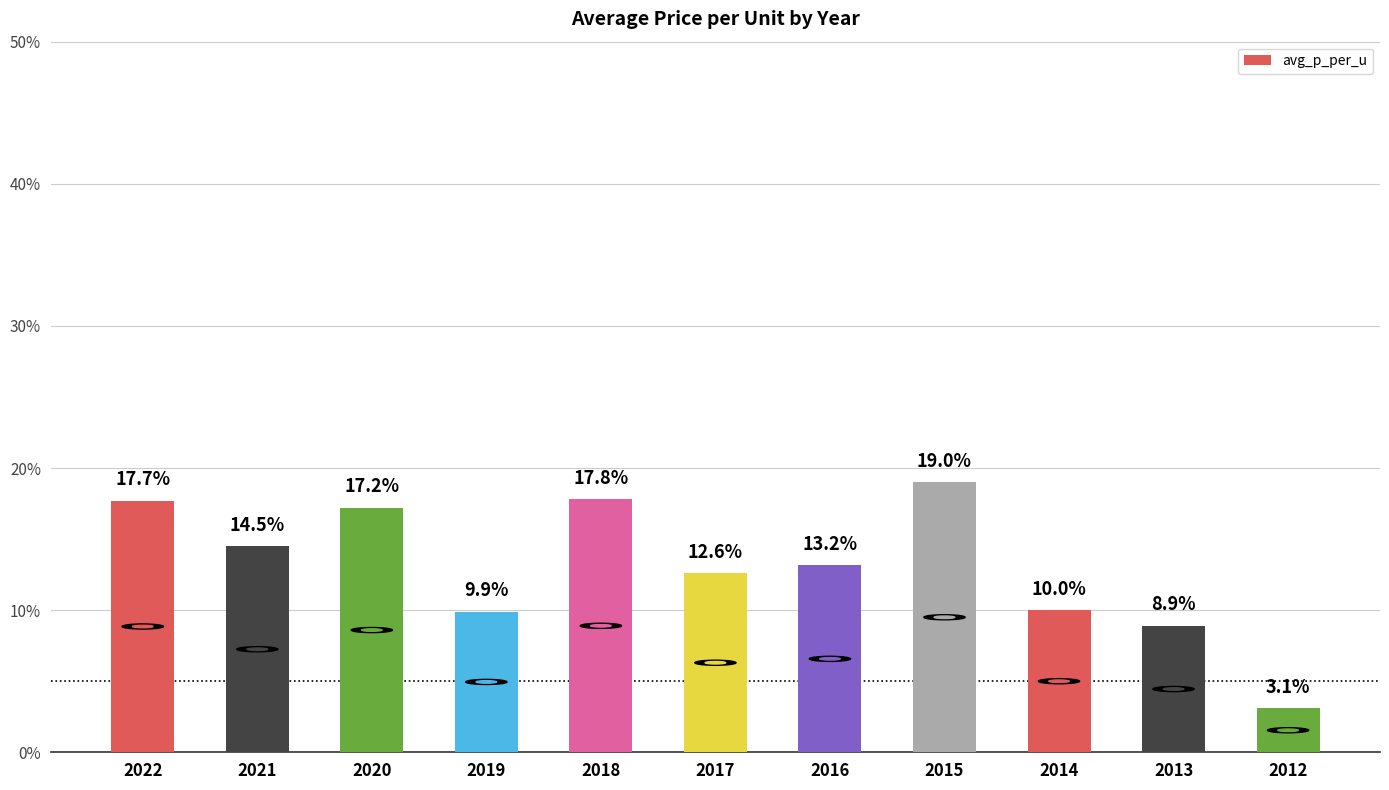

How many bars are there in total?

11